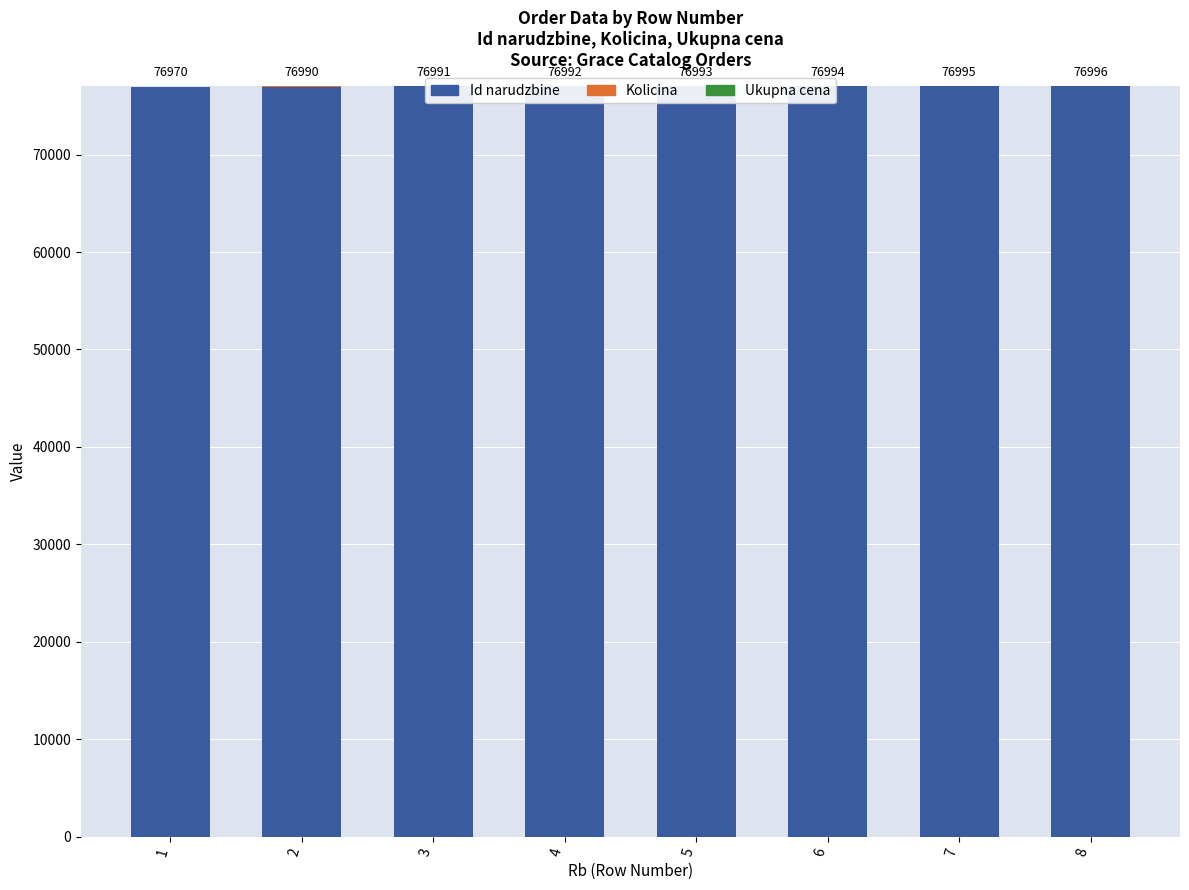

The Kolicina series shows 2 at 8. True or false?

False